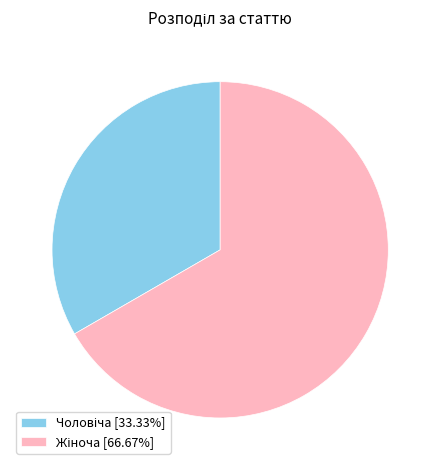

Does any single category account for the majority?

Yes